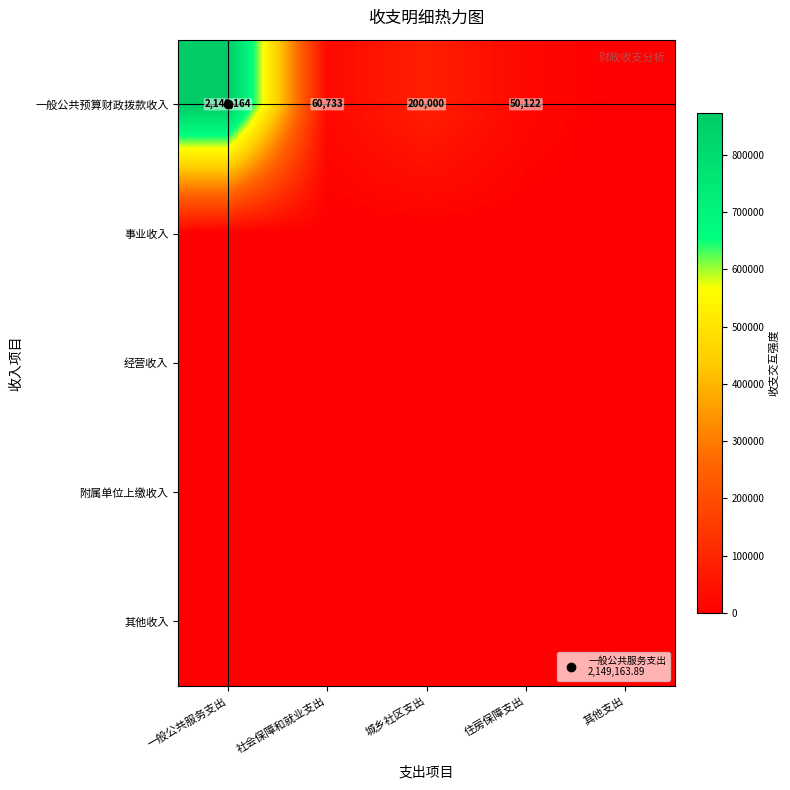

Between 一般公共服务支出 and 住房保障支出, which is larger?

一般公共服务支出